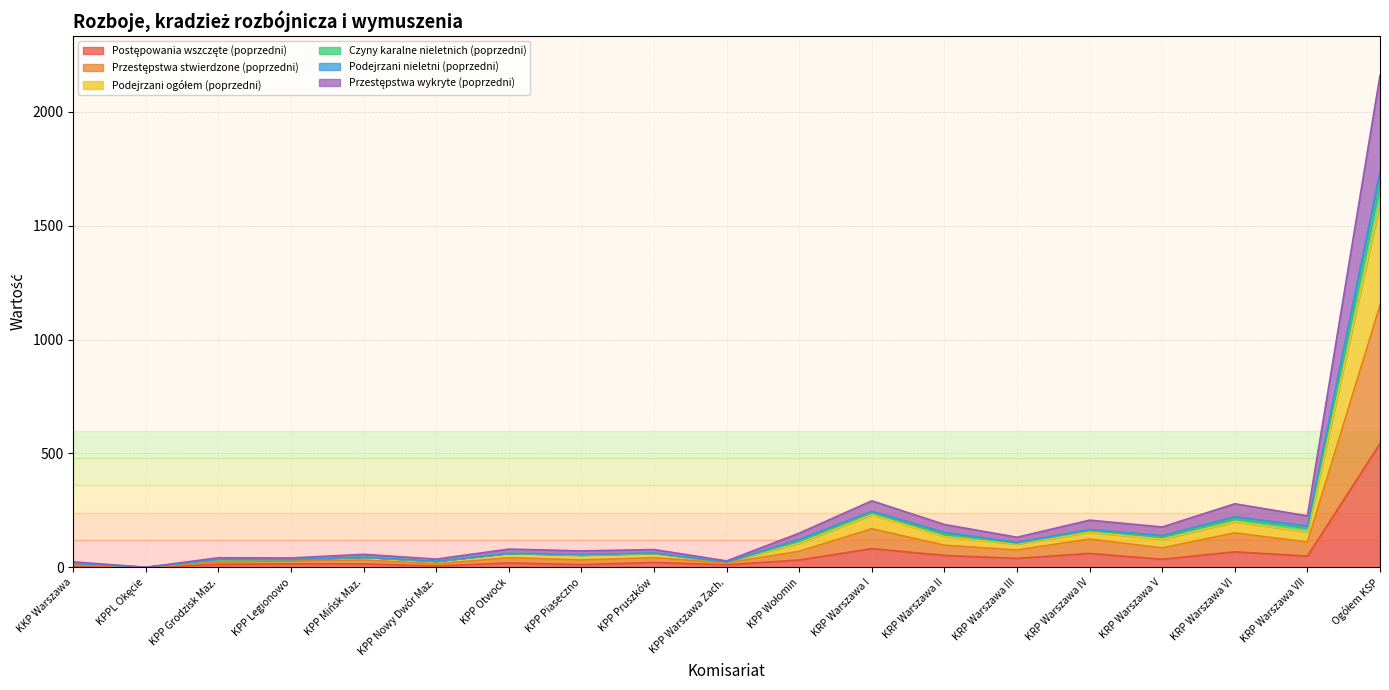

Reading left to right, list all the values displayed in this chart.

Postępowania wszczęte (poprzedni): KKP Warszawa=4	KPPL Okęcie=0	KPP Grodzisk Maz.=13	KPP Legionowo=15	KPP Mińsk Maz.=15	KPP Nowy Dwór Maz.=6	KPP Otwock=19	KPP Piaseczno=12	KPP Pruszków=21	KPP Warszawa Zach.=11	KPP Wołomin=32	KRP Warszawa I=82	KRP Warszawa II=52	KRP Warszawa III=39	KRP Warszawa IV=61	KRP Warszawa V=35	KRP Warszawa VI=68	KRP Warszawa VII=49	Ogółem KSP=543
Przestępstwa stwierdzone (poprzedni): KKP Warszawa=18	KPPL Okęcie=0	KPP Grodzisk Maz.=33	KPP Legionowo=34	KPP Mińsk Maz.=45	KPP Nowy Dwór Maz.=27	KPP Otwock=62	KPP Piaseczno=54	KPP Pruszków=62	KPP Warszawa Zach.=23	KPP Wołomin=115	KRP Warszawa I=241	KRP Warszawa II=145	KRP Warszawa III=106	KRP Warszawa IV=162	KRP Warszawa V=134	KRP Warszawa VI=213	KRP Warszawa VII=173	Ogółem KSP=1685
Podejrzani ogółem (poprzedni): KKP Warszawa=24	KPPL Okęcie=0	KPP Grodzisk Maz.=42	KPP Legionowo=41	KPP Mińsk Maz.=57	KPP Nowy Dwór Maz.=36	KPP Otwock=80	KPP Piaseczno=72	KPP Pruszków=78	KPP Warszawa Zach.=28	KPP Wołomin=150	KRP Warszawa I=292	KRP Warszawa II=188	KRP Warszawa III=132	KRP Warszawa IV=207	KRP Warszawa V=177	KRP Warszawa VI=279	KRP Warszawa VII=226	Ogółem KSP=2160
Czyny karalne nieletnich (poprzedni): KKP Warszawa=18	KPPL Okęcie=0	KPP Grodzisk Maz.=35	KPP Legionowo=34	KPP Mińsk Maz.=45	KPP Nowy Dwór Maz.=27	KPP Otwock=62	KPP Piaseczno=56	KPP Pruszków=63	KPP Warszawa Zach.=23	KPP Wołomin=122	KRP Warszawa I=246	KRP Warszawa II=153	KRP Warszawa III=109	KRP Warszawa IV=166	KRP Warszawa V=139	KRP Warszawa VI=222	KRP Warszawa VII=181	Ogółem KSP=1739
Podejrzani nieletni (poprzedni): KKP Warszawa=18	KPPL Okęcie=0	KPP Grodzisk Maz.=32	KPP Legionowo=34	KPP Mińsk Maz.=45	KPP Nowy Dwór Maz.=27	KPP Otwock=62	KPP Piaseczno=53	KPP Pruszków=61	KPP Warszawa Zach.=22	KPP Wołomin=106	KRP Warszawa I=231	KRP Warszawa II=135	KRP Warszawa III=102	KRP Warszawa IV=154	KRP Warszawa V=123	KRP Warszawa VI=200	KRP Warszawa VII=155	Ogółem KSP=1598
Przestępstwa wykryte (poprzedni): KKP Warszawa=10	KPPL Okęcie=0	KPP Grodzisk Maz.=23	KPP Legionowo=27	KPP Mińsk Maz.=32	KPP Nowy Dwór Maz.=15	KPP Otwock=42	KPP Piaseczno=32	KPP Pruszków=42	KPP Warszawa Zach.=19	KPP Wołomin=70	KRP Warszawa I=169	KRP Warszawa II=97	KRP Warszawa III=76	KRP Warszawa IV=124	KRP Warszawa V=85	KRP Warszawa VI=151	KRP Warszawa VII=111	Ogółem KSP=1151